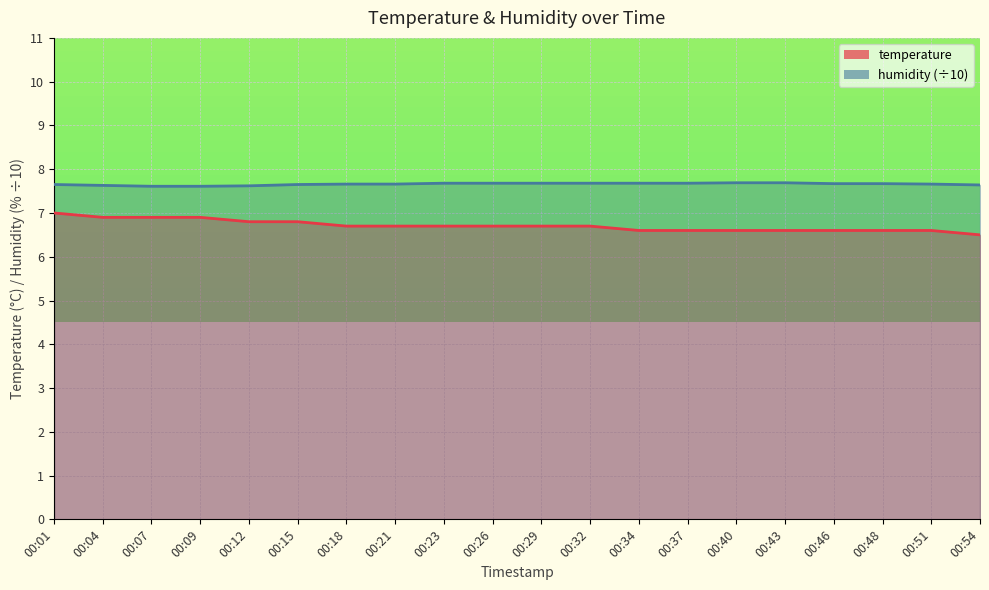

What is the value of the humidity point at the 20th from the left?

7.6